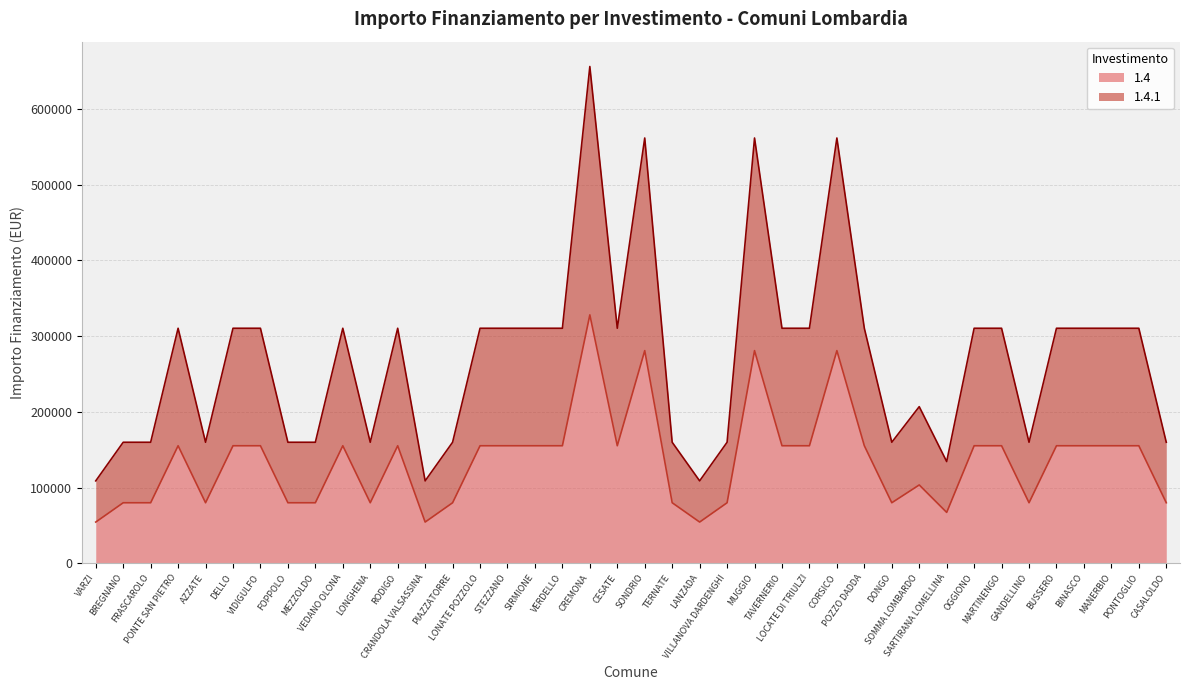

Reading left to right, extract all data points from this chart.

1.4: VARZI=54412	BREGNANO=79922	FRASCAROLO=79922	PONTE SAN PIETRO=155234	AZZATE=79922	DELLO=155234	VIDIGULFO=155234	FOPPOLO=79922	MEZZOLDO=79922	VEDANO OLONA=155234	LONGHENA=79922	RODIGO=155234	CRANDOLA VALSASSINA=54412	PIAZZATORRE=79922	LONATE POZZOLO=155234	STEZZANO=155234	SIRMIONE=155234	VERDELLO=155234	CREMONA=328160	CESATE=155234	SONDRIO=280932	TERNATE=79922	LANZADA=54412	VILLANOVA DARDENGHI=79922	MUGGIO=280932	TAVERNERIO=155234	LOCATE DI TRIULZI=155234	CORSICO=280932	POZZO DADDA=155234	DONGO=79922	SOMMA LOMBARDO=103444	SARTIRANA LOMELLINA=67167	OGGIONO=155234	MARTINENGO=155234	GANDELLINO=79922	BUSSERO=155234	BINASCO=155234	MANERBIO=155234	PONTOGLIO=155234	CASALOLDO=79922
1.4.1: VARZI=108824	BREGNANO=159844	FRASCAROLO=159844	PONTE SAN PIETRO=310468	AZZATE=159844	DELLO=310468	VIDIGULFO=310468	FOPPOLO=159844	MEZZOLDO=159844	VEDANO OLONA=310468	LONGHENA=159844	RODIGO=310468	CRANDOLA VALSASSINA=108824	PIAZZATORRE=159844	LONATE POZZOLO=310468	STEZZANO=310468	SIRMIONE=310468	VERDELLO=310468	CREMONA=656320	CESATE=310468	SONDRIO=561864	TERNATE=159844	LANZADA=108824	VILLANOVA DARDENGHI=159844	MUGGIO=561864	TAVERNERIO=310468	LOCATE DI TRIULZI=310468	CORSICO=561864	POZZO DADDA=310468	DONGO=159844	SOMMA LOMBARDO=206888	SARTIRANA LOMELLINA=134334	OGGIONO=310468	MARTINENGO=310468	GANDELLINO=159844	BUSSERO=310468	BINASCO=310468	MANERBIO=310468	PONTOGLIO=310468	CASALOLDO=159844